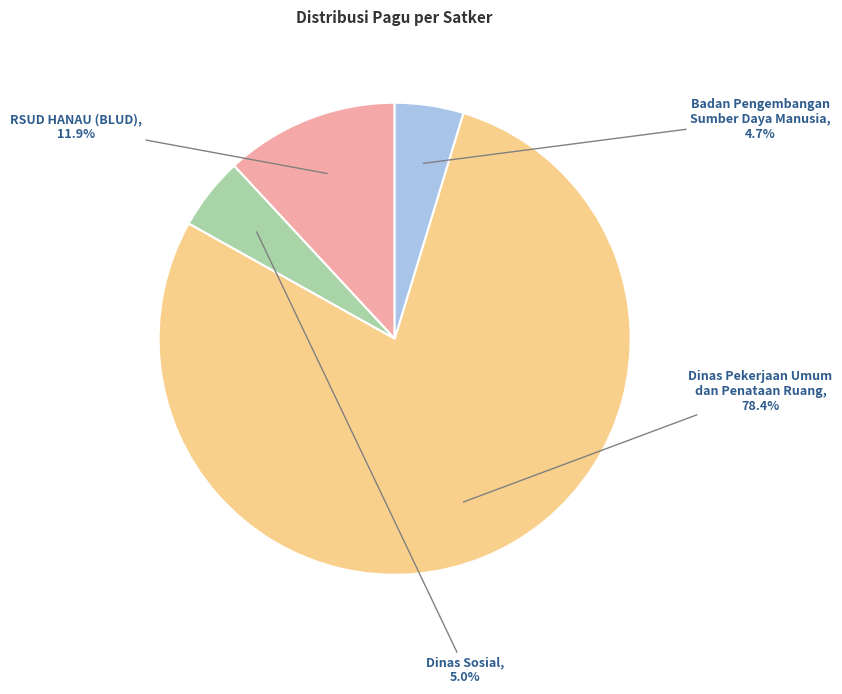

Which category has the biggest portion of the pie?

Dinas Pekerjaan Umum dan Penataan Ruang